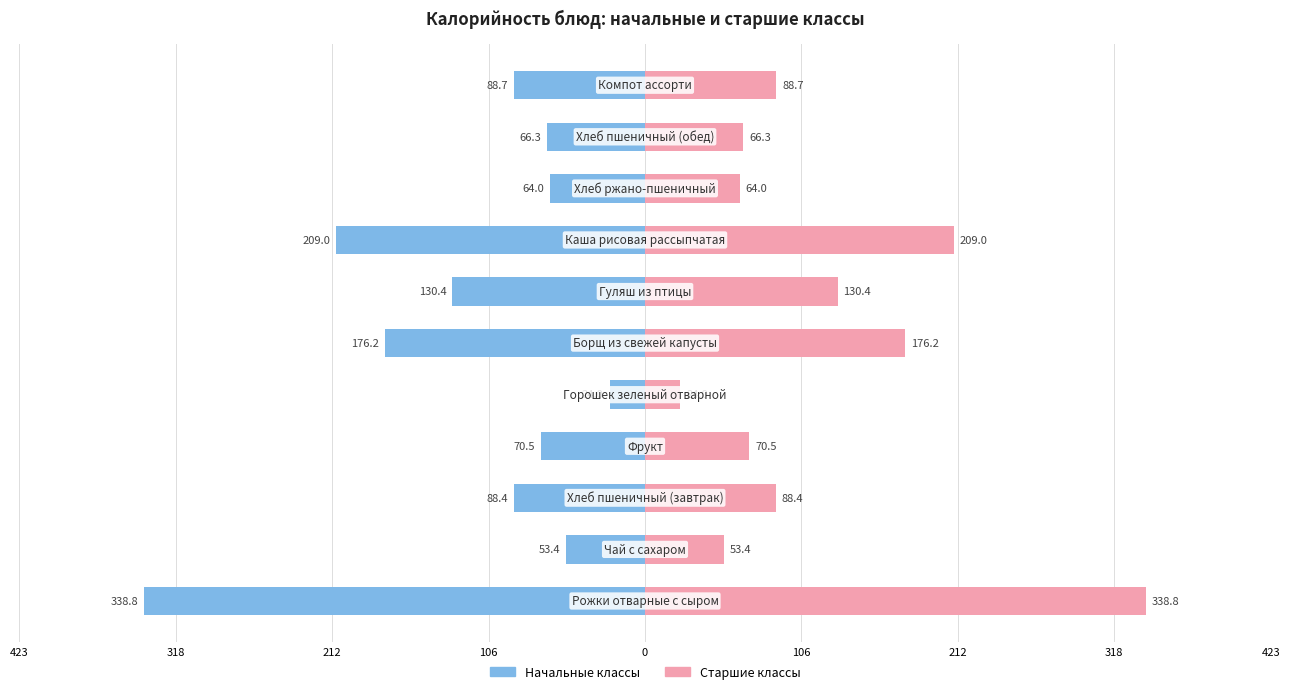

Count the number of data series in this chart.

2